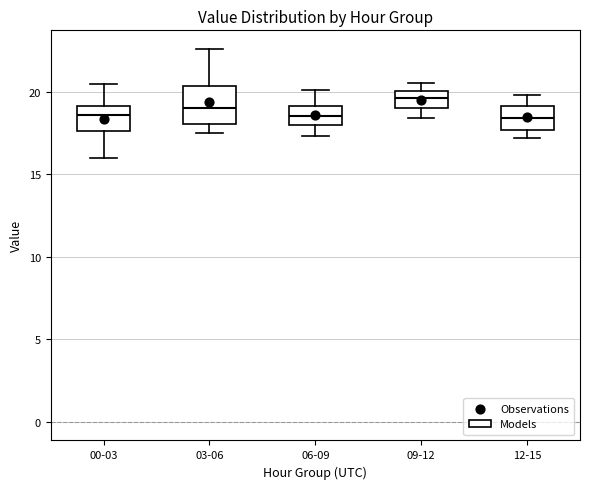

Which box is the tallest, from its lower edge to its upper edge?

03-06